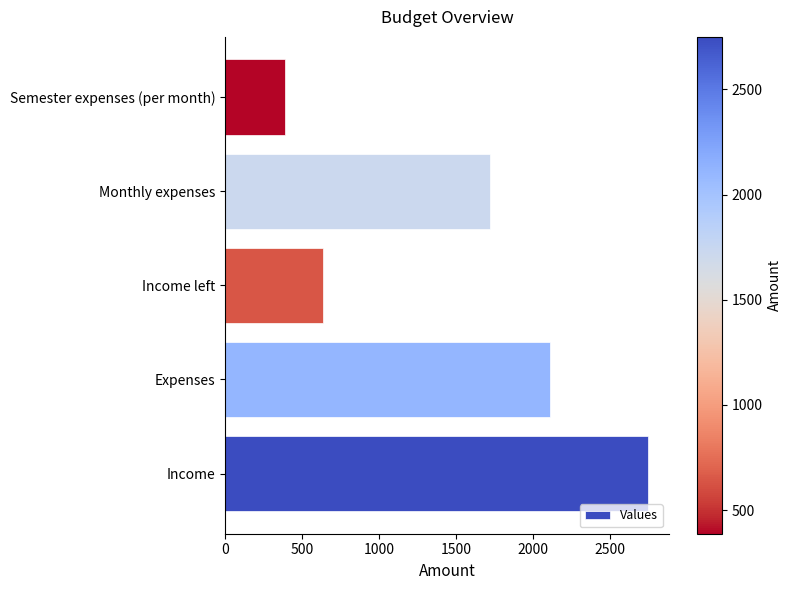

The value at Income left is 637.5. True or false?

True